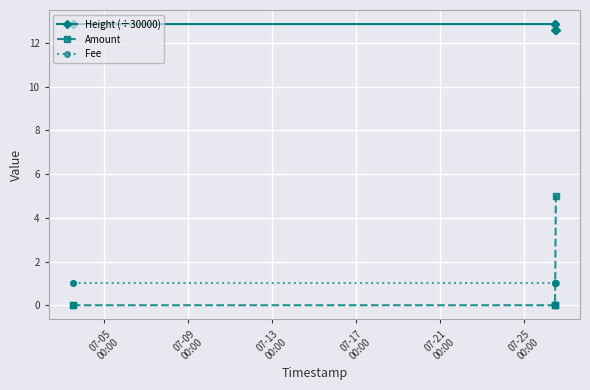

How many Height (÷30000) values are between 12 and 13?

6